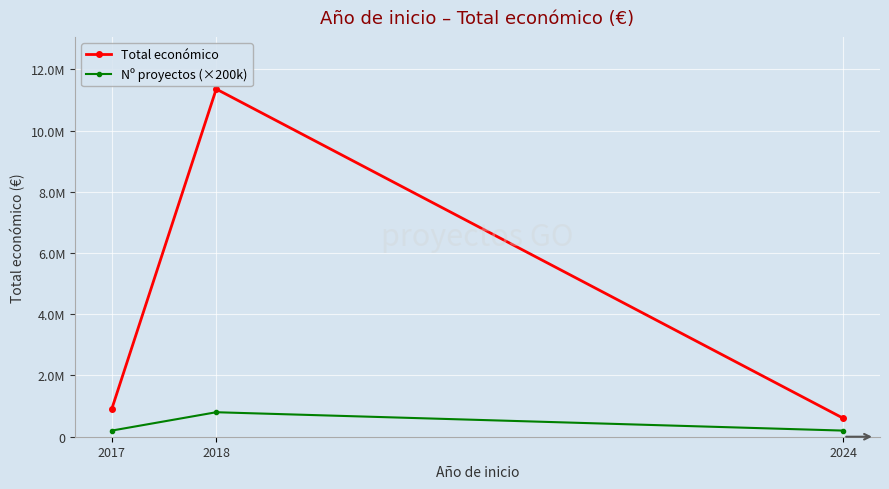

Where is Nº proyectos (×200k) nearest to the value 500000?

2017